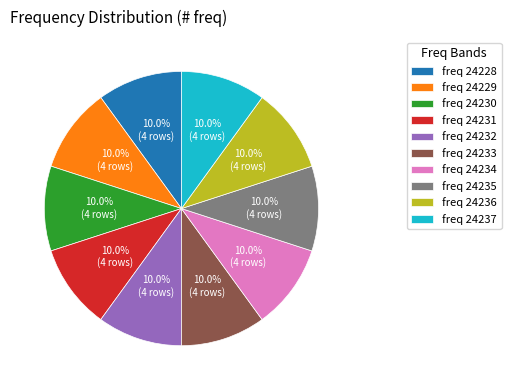

Approximately how many times larger is the value at freq 24237 compared to freq 24235?

1.0